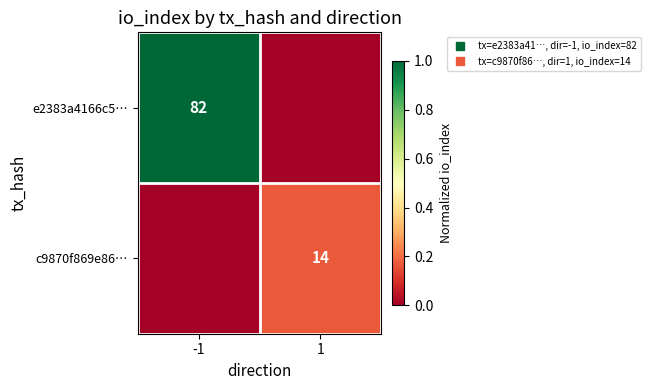

Read the c9870f869e86… value at 1.

0.2